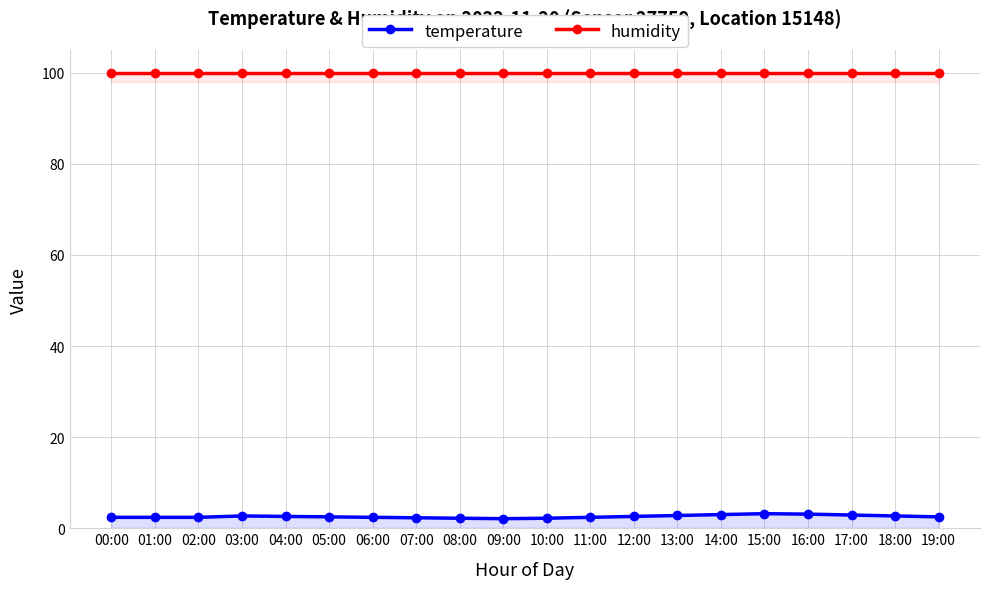

What is the greatest value displayed?

99.9